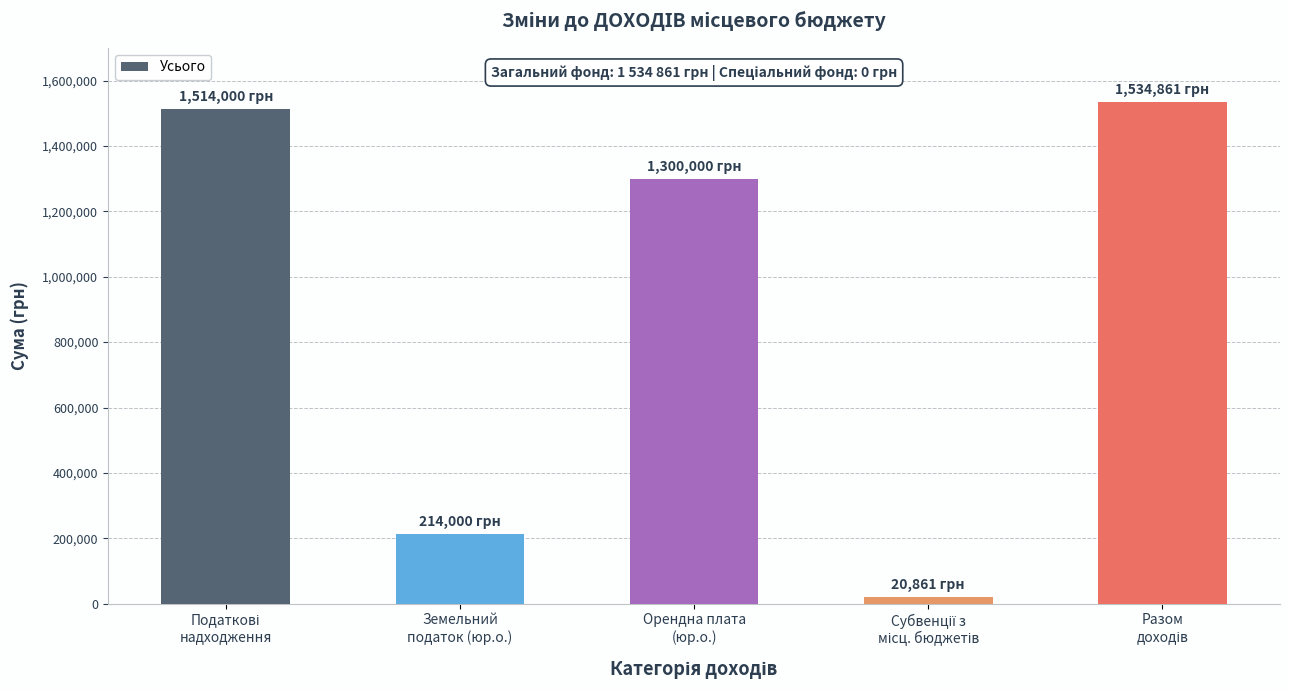

What is the average value?

916744